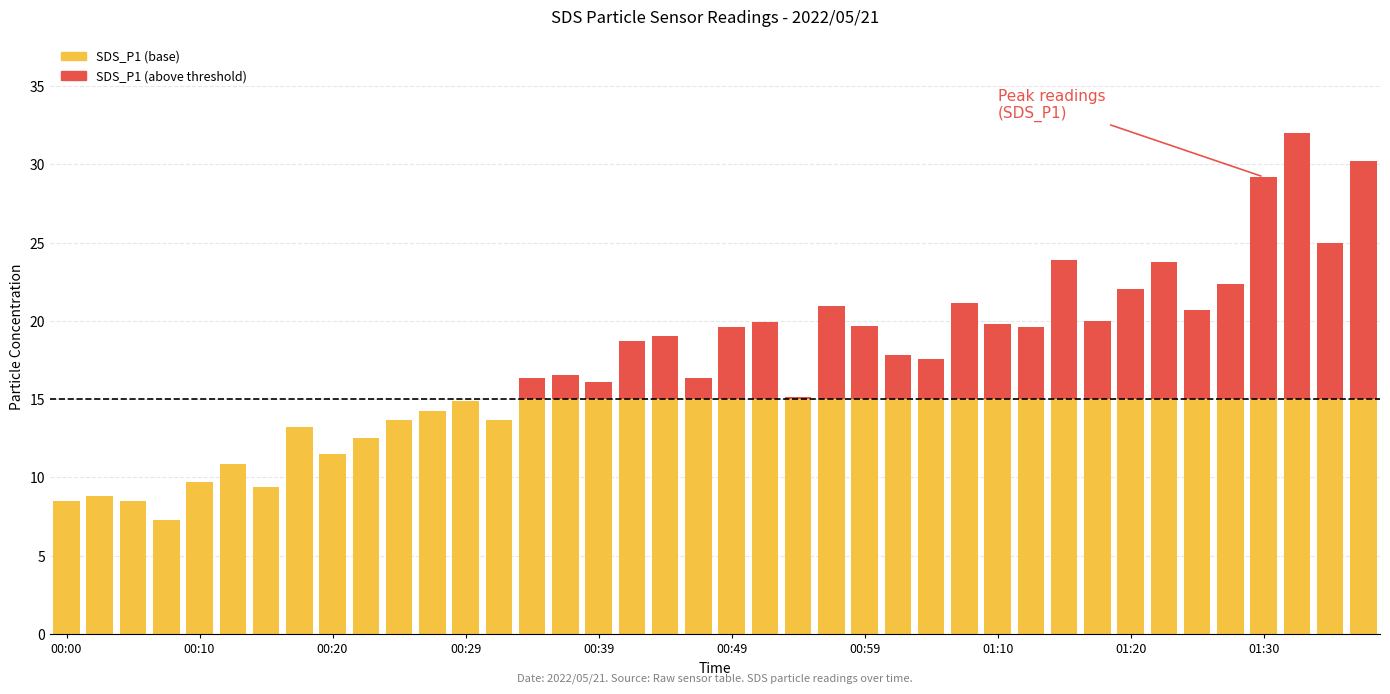

Is it true that SDS_P1 (above threshold) equals 4.0 at 18?

True